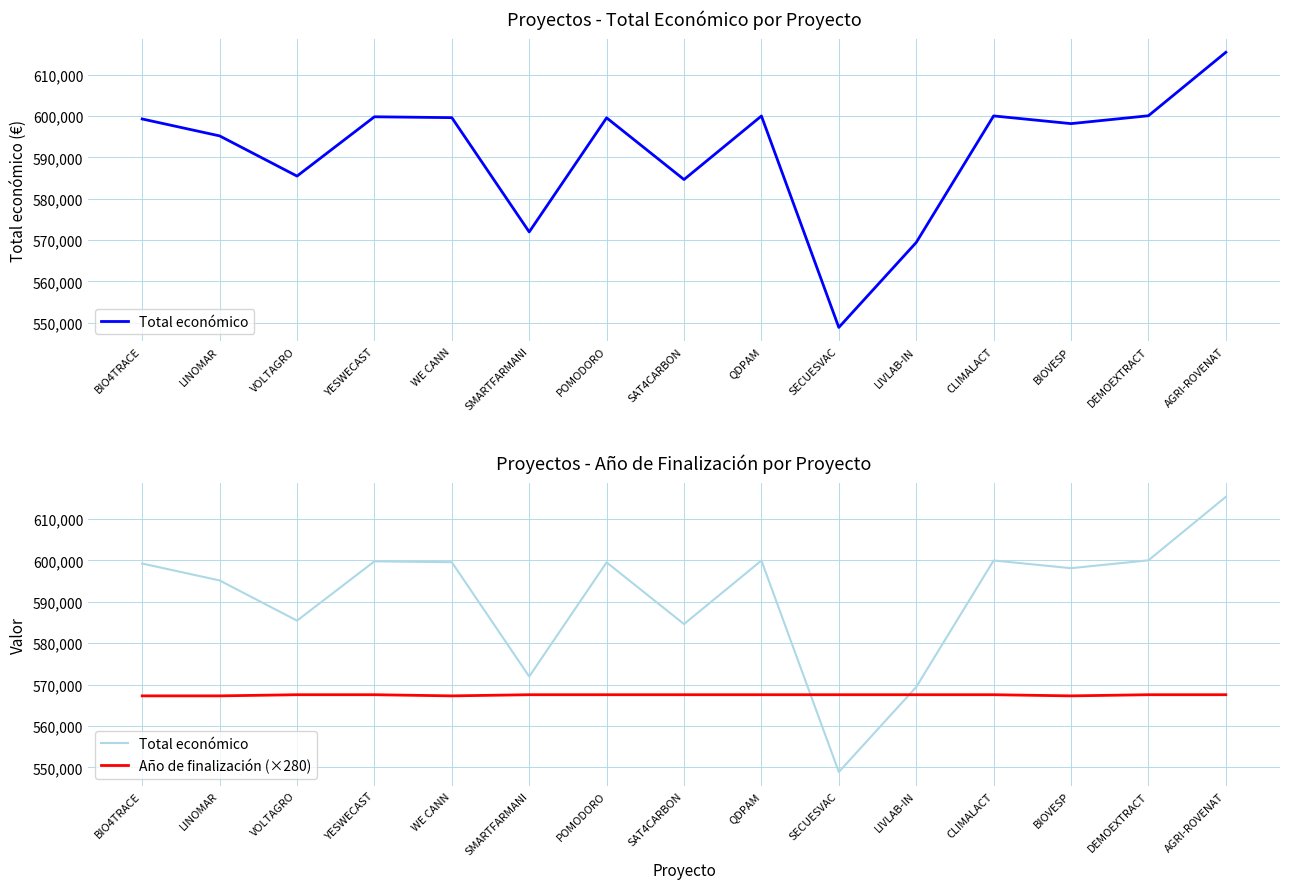

What is the maximum value shown in the chart?

615375